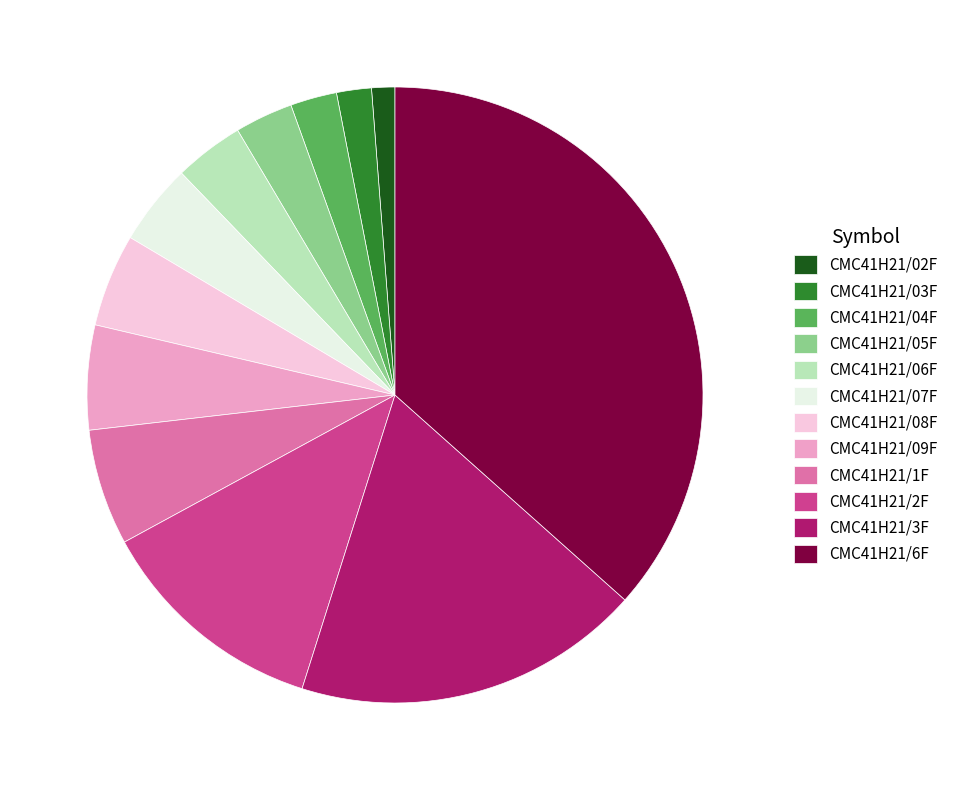

What is the smallest slice in the pie chart?

CMC41H21/02F